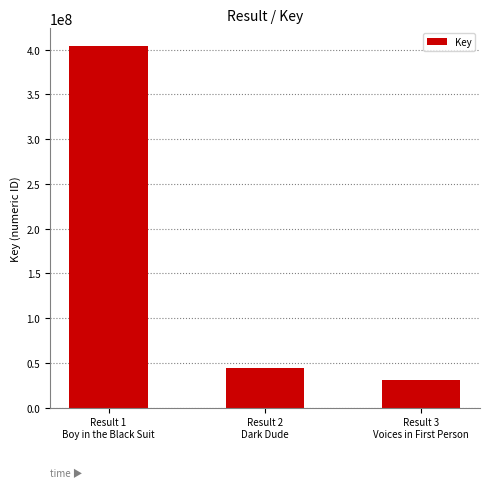

What is the change in value from Result 1
Boy in the Black Suit to Result 3
Voices in First Person?

-372646331